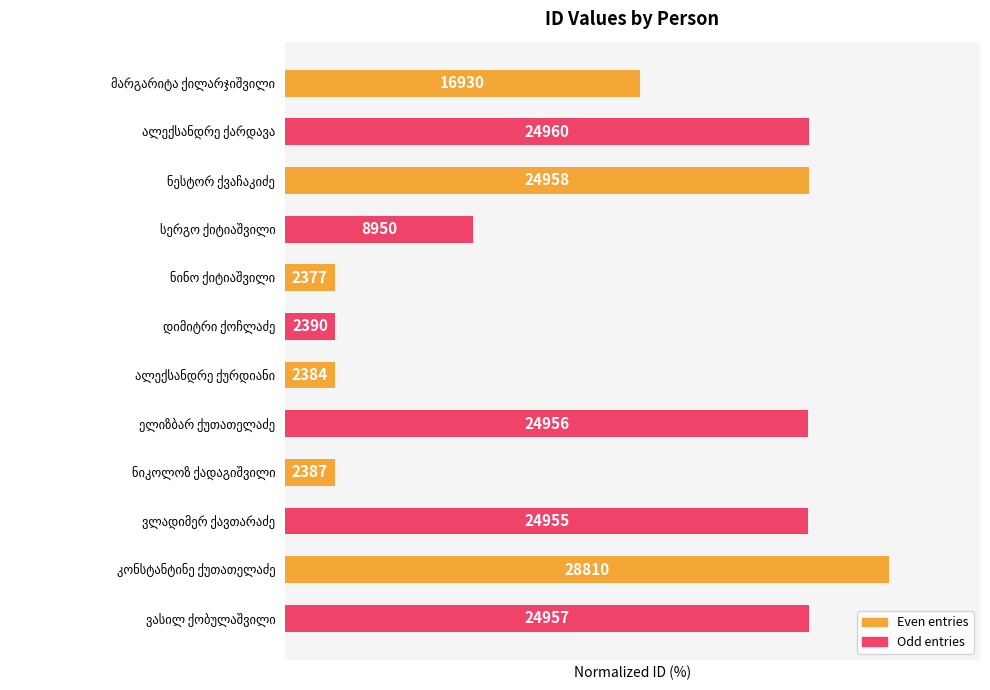

How many bars are there in total?

12